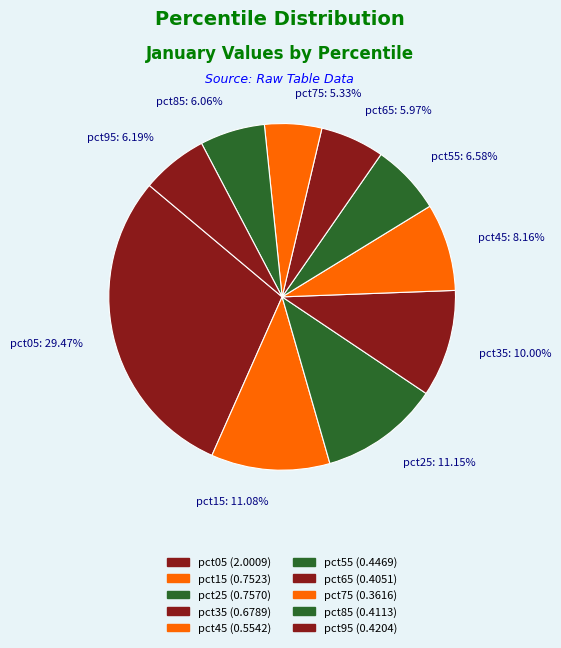

Is it true that pct65 is 1% of the pie?

False